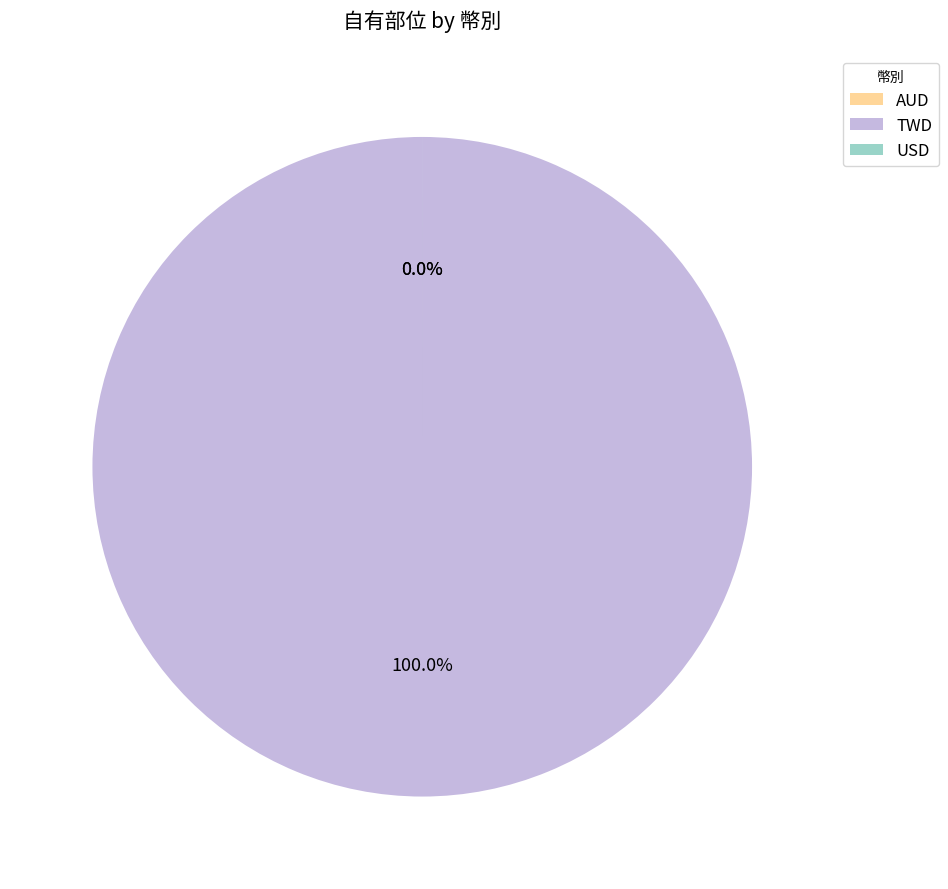

What percentage is NOT represented by USD?

100.0%